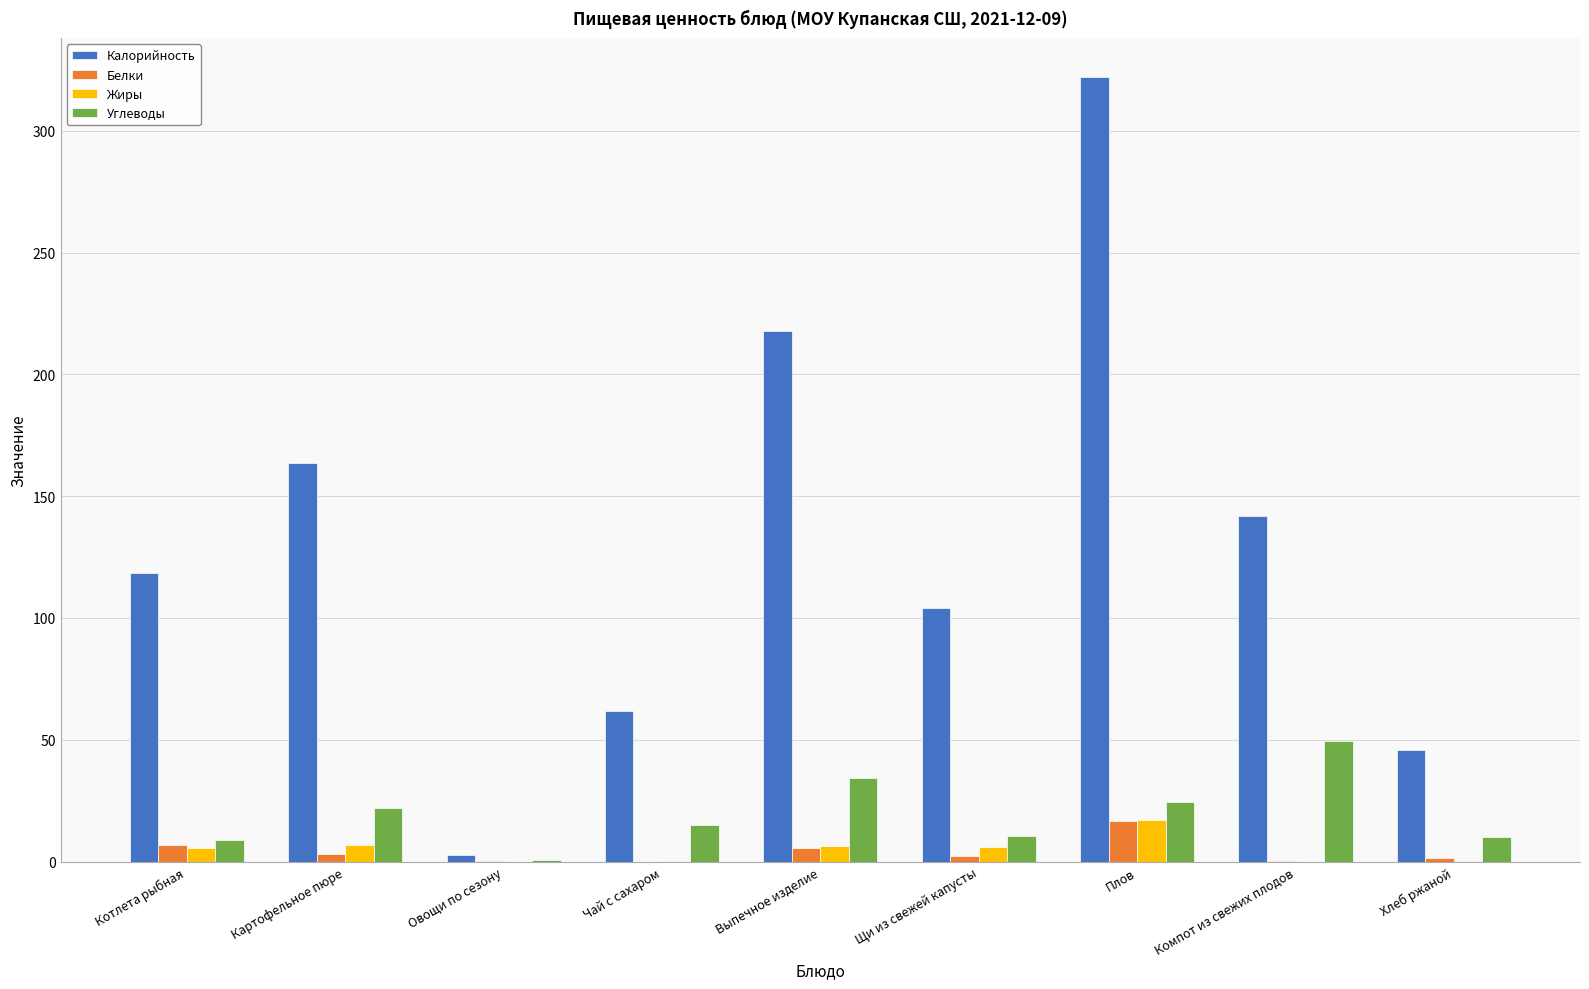

What are all the series names shown in the legend?

Калорийность, Белки, Жиры, Углеводы